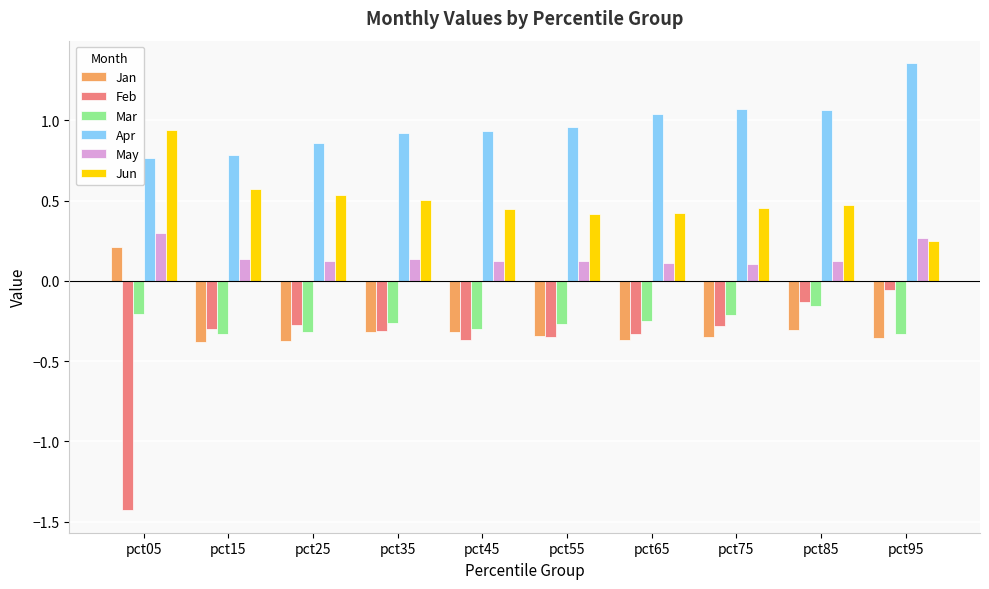

Which series has the widest spread of values?

Feb